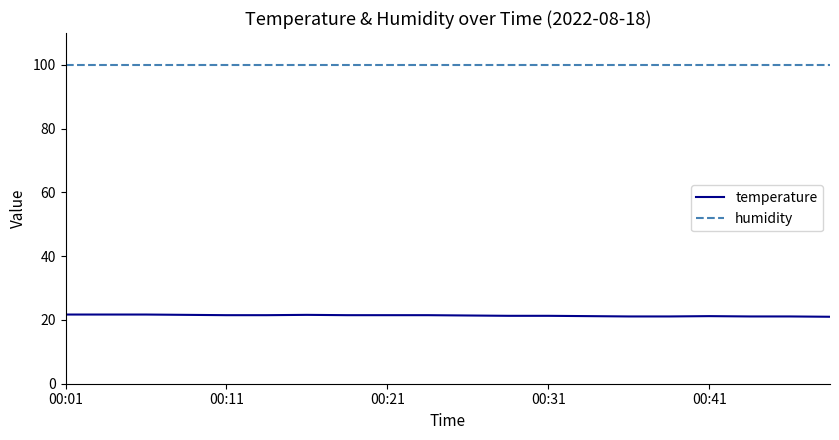

Which series has the widest spread of values?

temperature